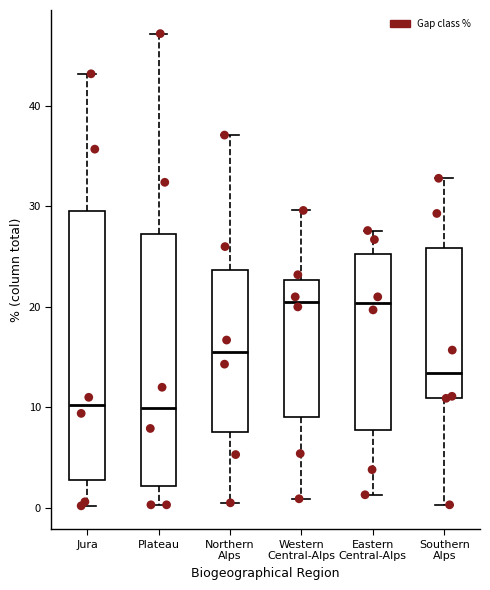

Which box is the tallest, from its lower edge to its upper edge?

Jura